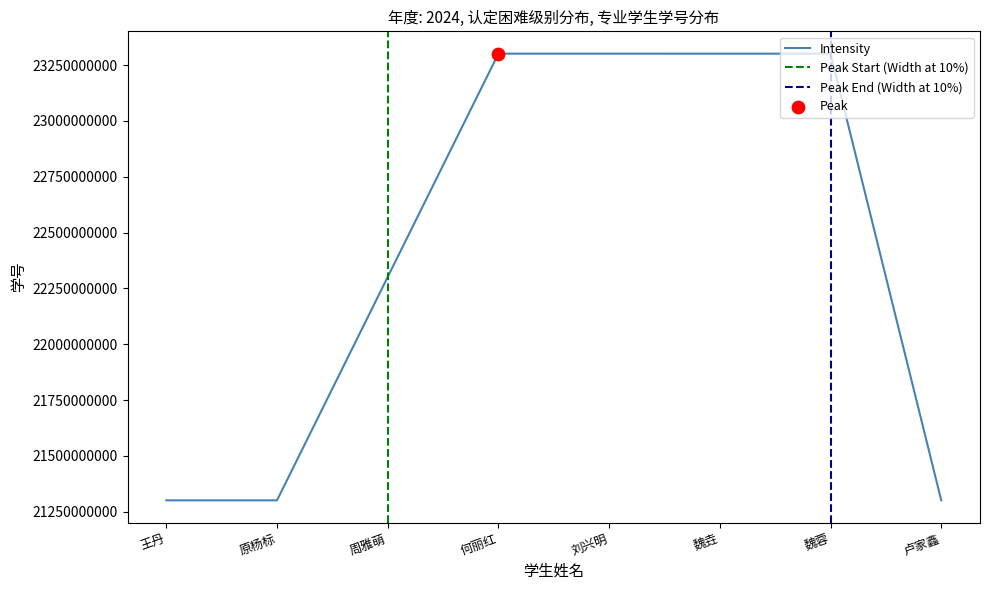

Between 刘兴明 and 魏垚, which is larger?

刘兴明